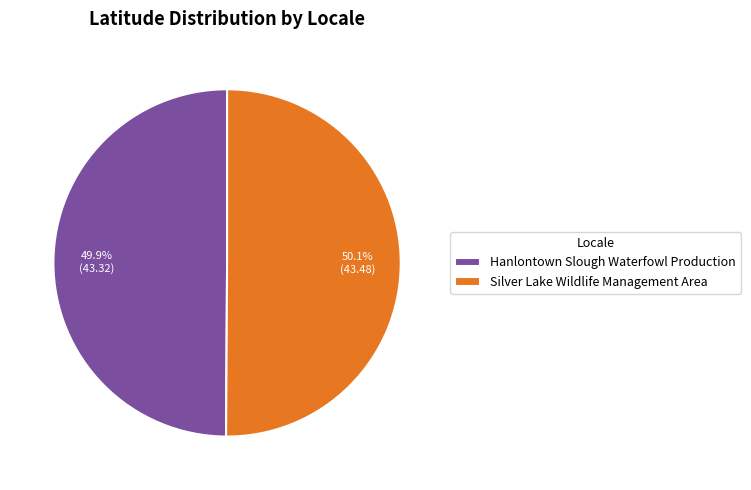

Does any single category account for the majority?

Yes